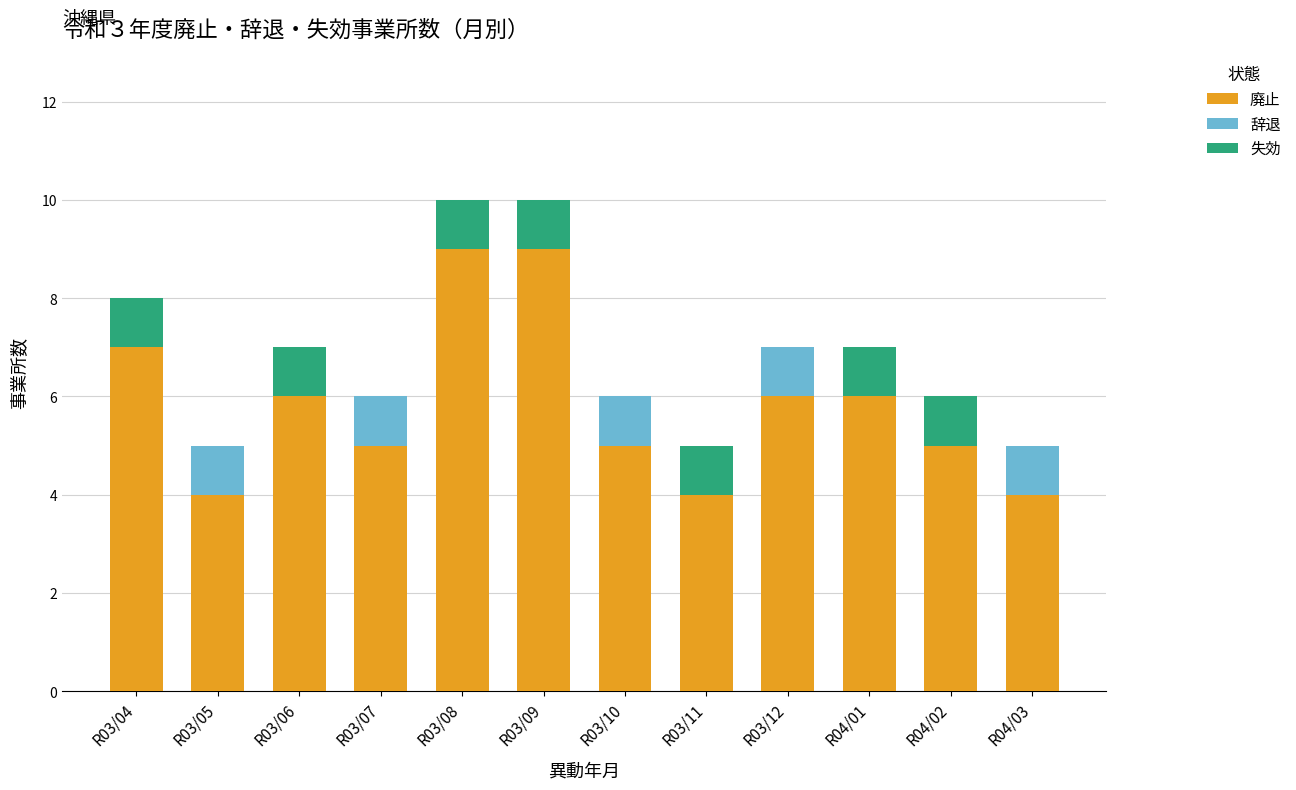

What is the total value across all series at R03/08?

10